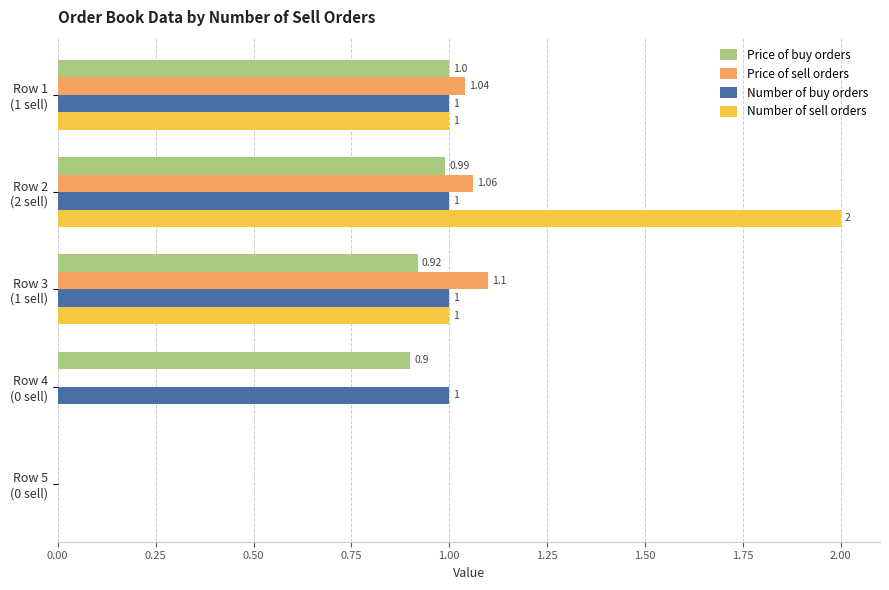

What is the sum of all Number of buy orders values?

4.0